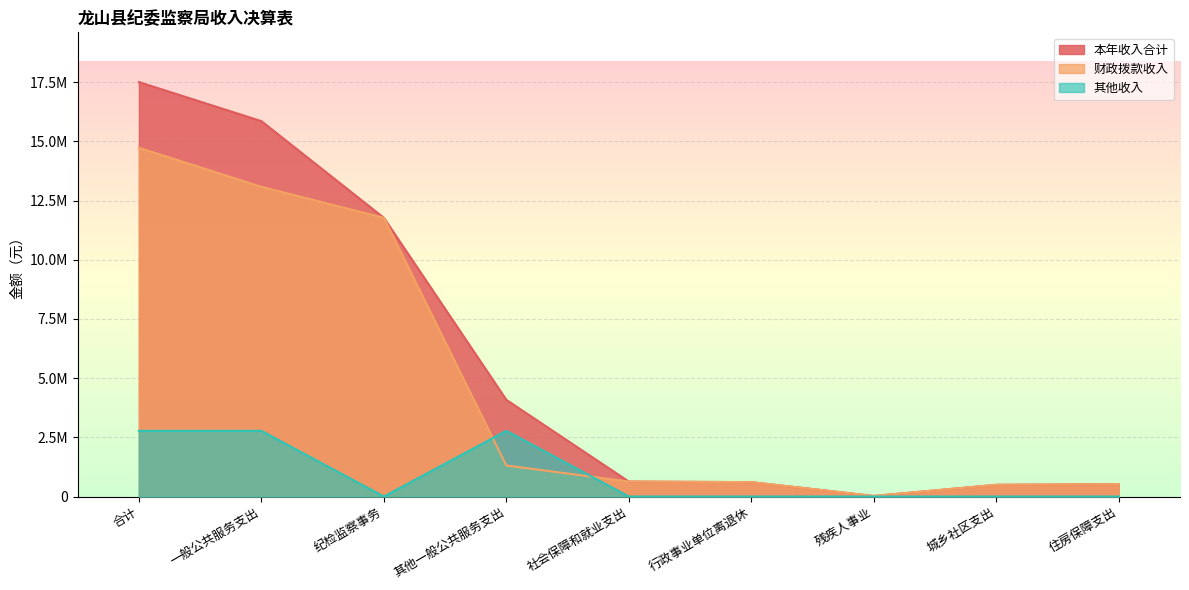

Reading left to right, extract all data points from this chart.

本年收入合计: 合计=17501949.2	一般公共服务支出=15852585.2	纪检监察事务=11769325.5	其他一般公共服务支出=4083259.7	社会保障和就业支出=630953.0	行政事业单位离退休=607328.0	残疾人事业=23625.0	城乡社区支出=494143.0	住房保障支出=524268.0
财政拨款收入: 合计=14728341.9	一般公共服务支出=13078977.9	纪检监察事务=11769325.5	其他一般公共服务支出=1309652.4	社会保障和就业支出=630953.0	行政事业单位离退休=607328.0	残疾人事业=23625.0	城乡社区支出=494143.0	住房保障支出=524268.0
其他收入: 合计=2773607.2	一般公共服务支出=2773607.2	纪检监察事务=0.0	其他一般公共服务支出=2773607.2	社会保障和就业支出=0.0	行政事业单位离退休=0.0	残疾人事业=0.0	城乡社区支出=0.0	住房保障支出=0.0